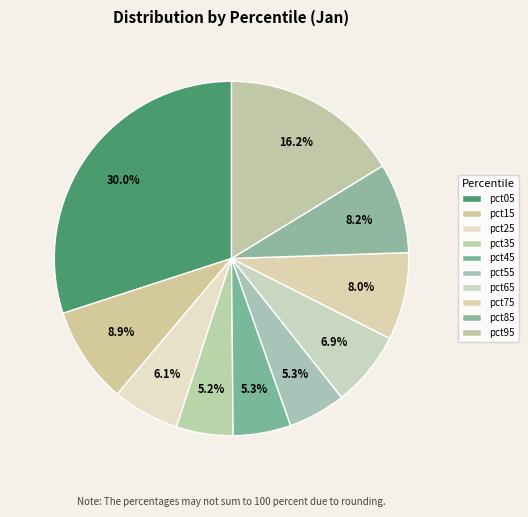

To the nearest percent, what percentage of the pie is pct75?

8%